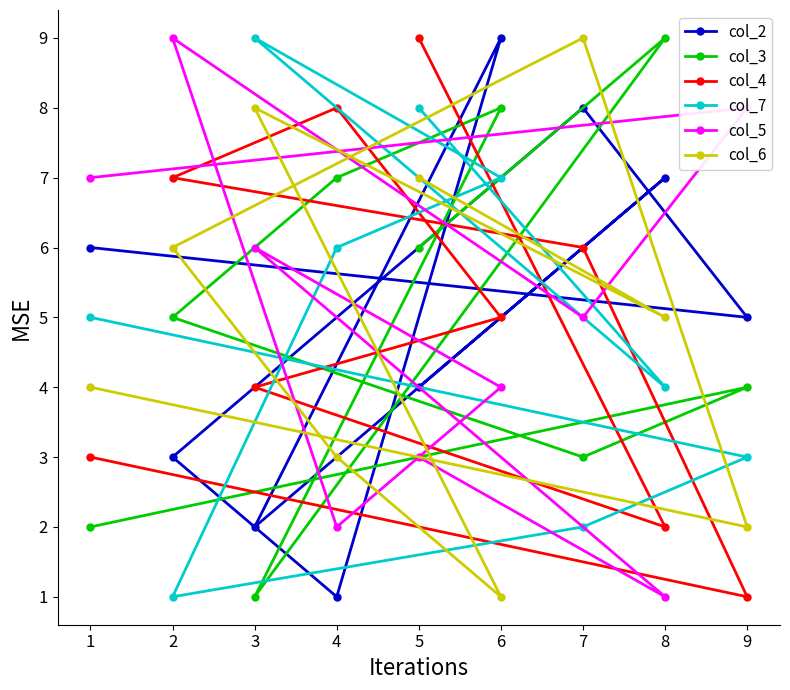

What are all the series names shown in the legend?

col_2, col_3, col_4, col_7, col_5, col_6